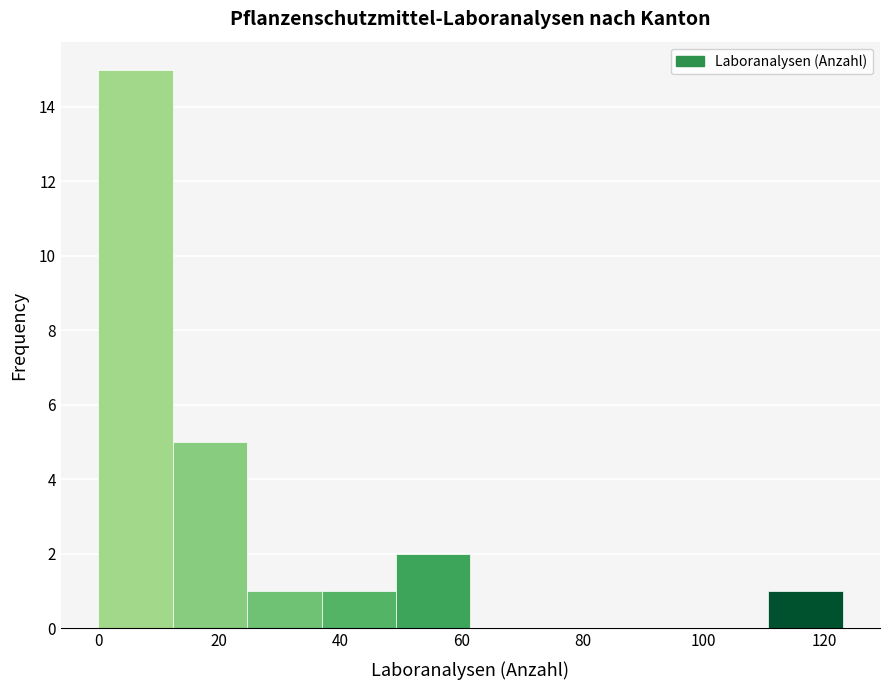

Which range on the x-axis has the tallest bar?

0 to 12